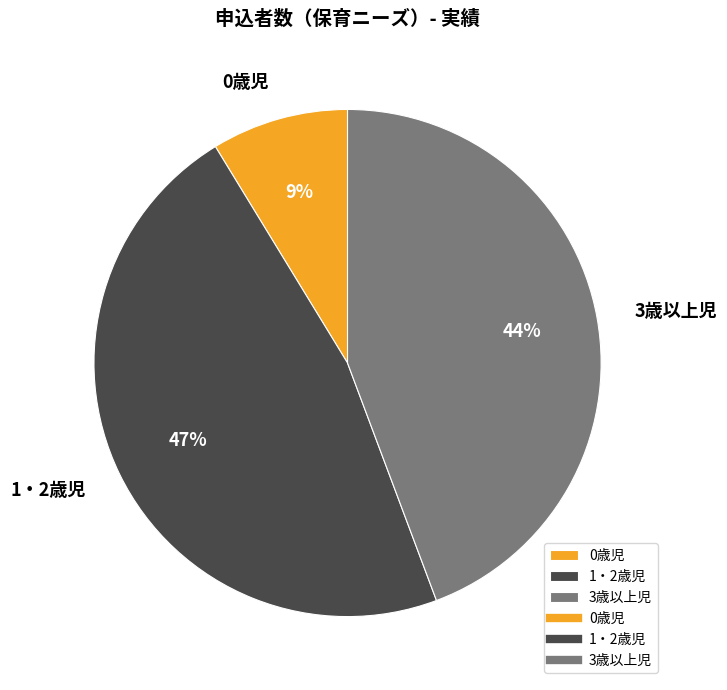

Rank the categories by value from highest to lowest.

1・2歳児, 3歳以上児, 0歳児